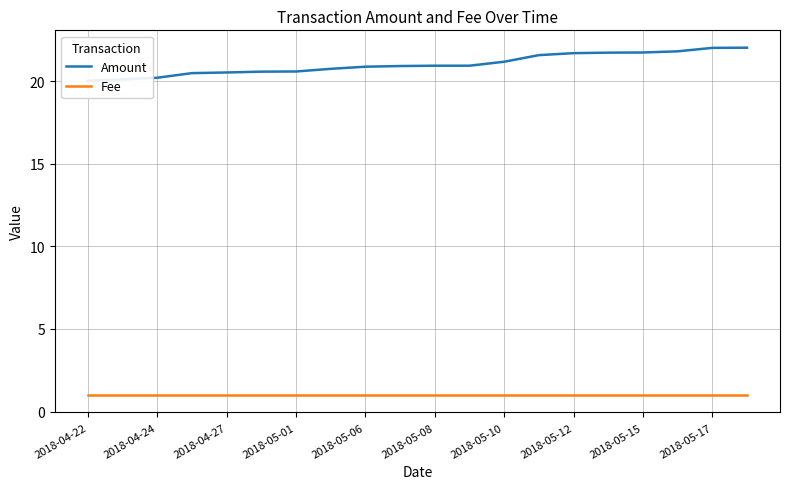

What is the difference between the maximum and minimum values in the Amount series?

2.0